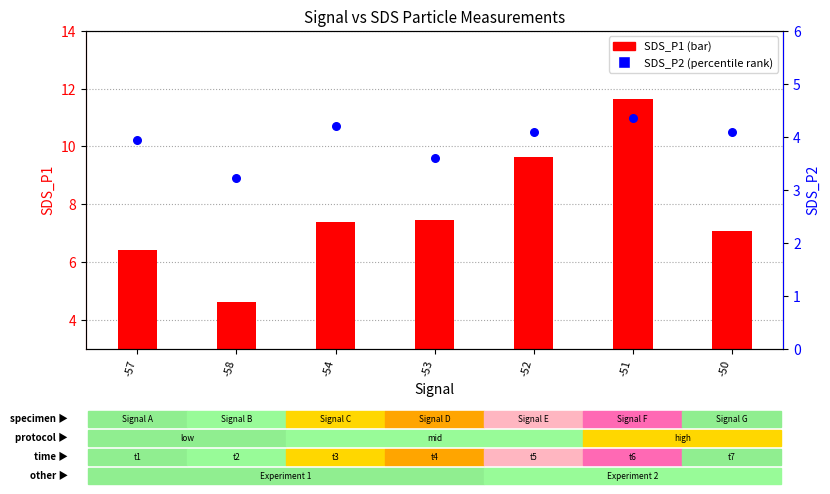

At which category is the sum across all series the highest?

-51